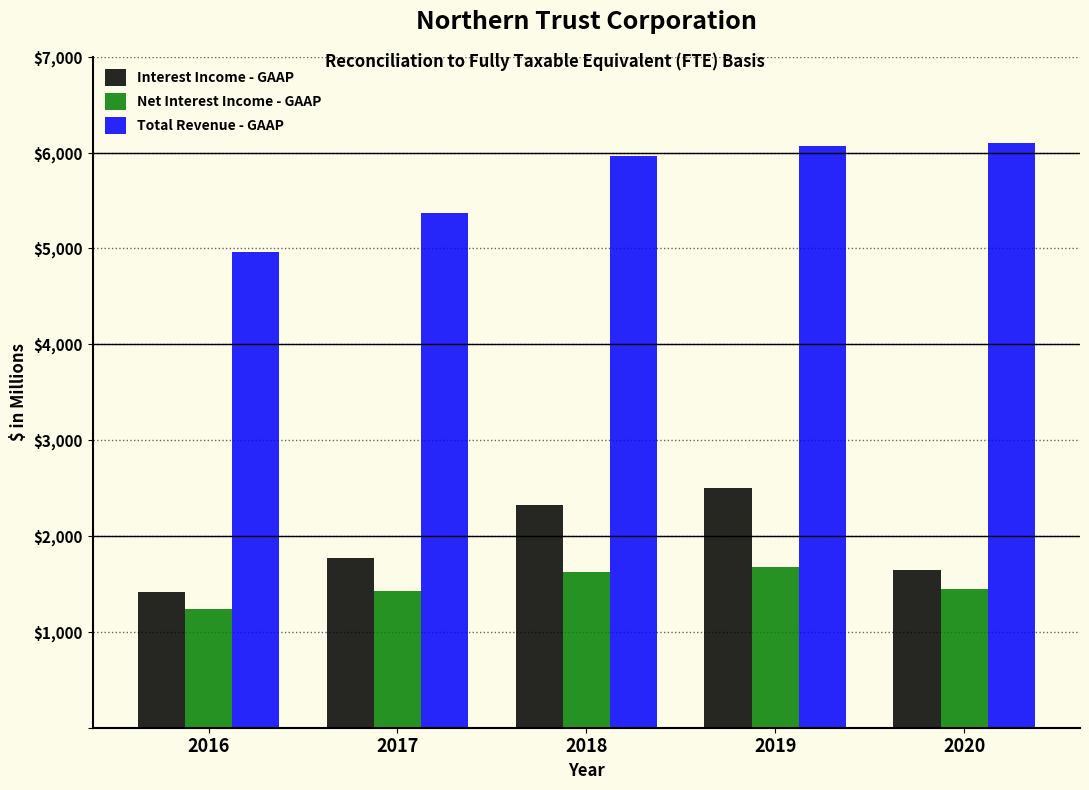

What is the greatest value displayed?

6100.8